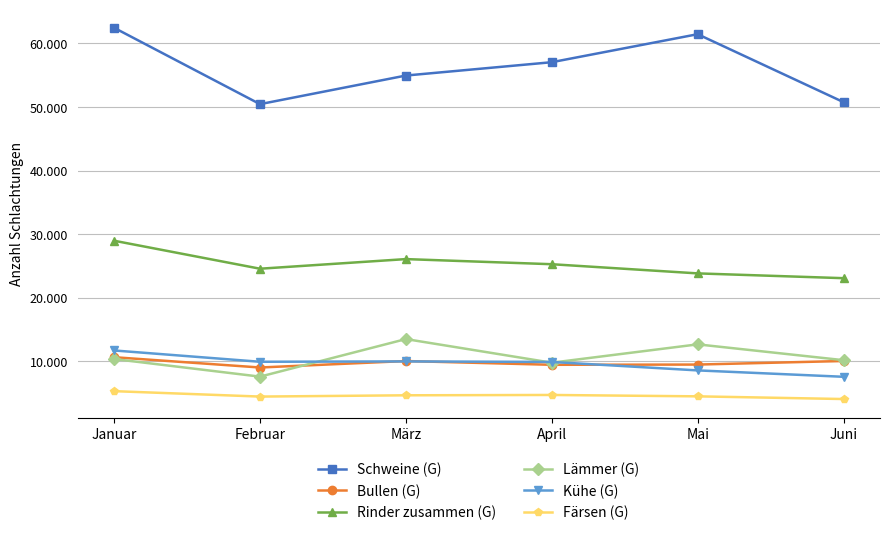

At which label does Kühe (G) first exceed 9920?

Januar